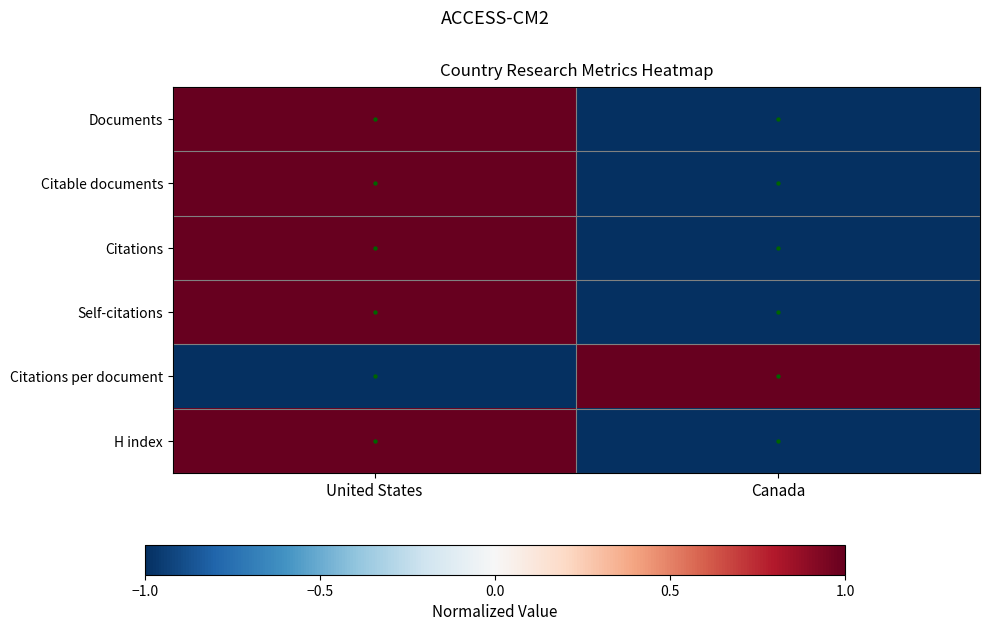

At how many categories does at least one series exceed 0?

2